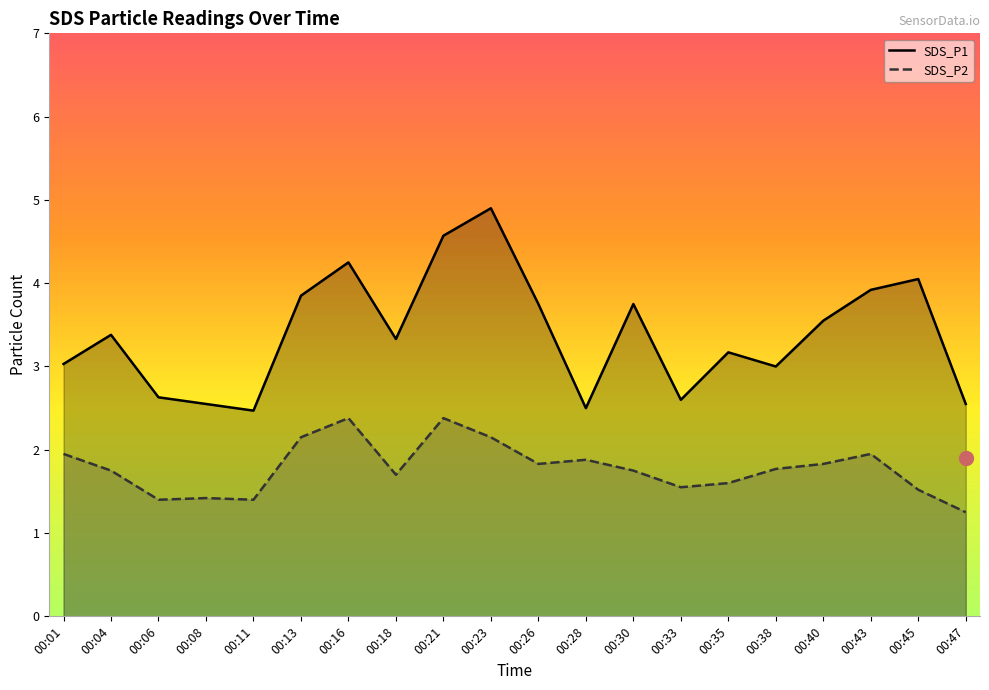

What is the difference between the SDS_P1 values at 00:43 and 00:45?

0.1